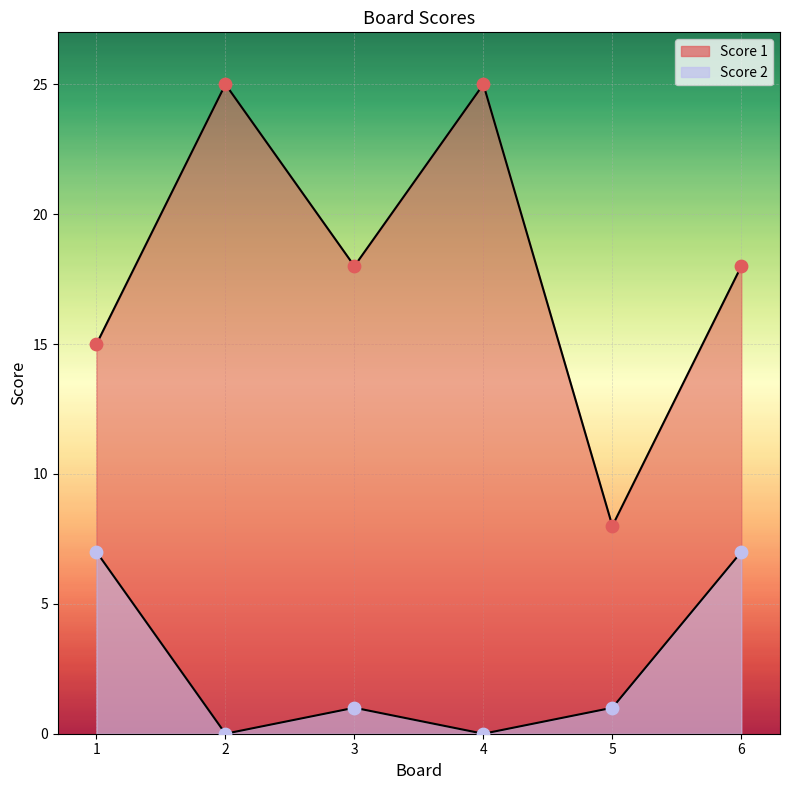

Is the value of Score 1 at 1 greater than the value of Score 2 at 2?

Yes